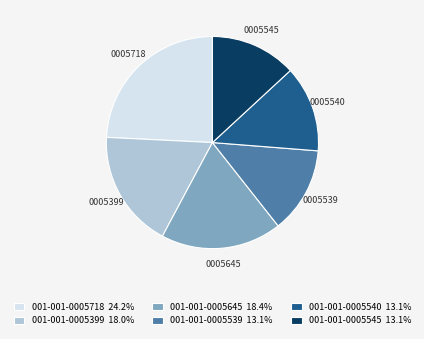

Do 001-001-0005540 13.1% and 001-001-0005539 13.1% together represent more than half of the pie?

No